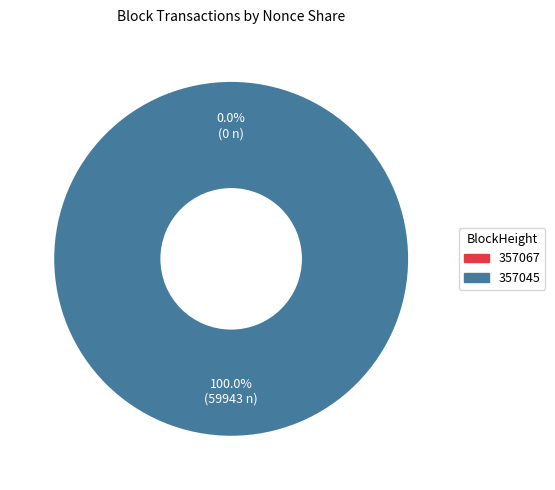

Which has a higher value, 357045 or 357067?

357045